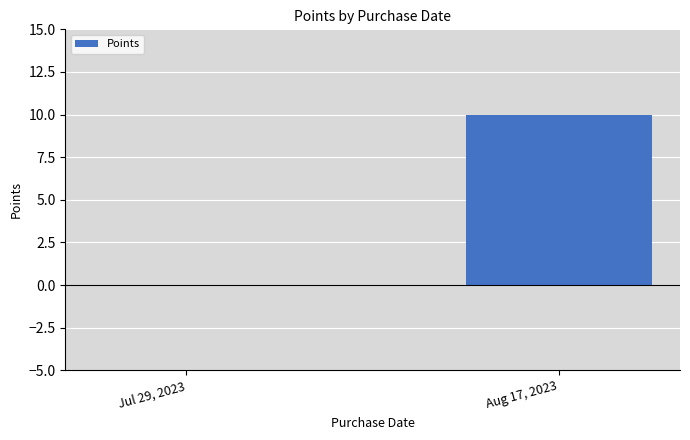

Which has a higher value, Jul 29, 2023 or Aug 17, 2023?

Aug 17, 2023